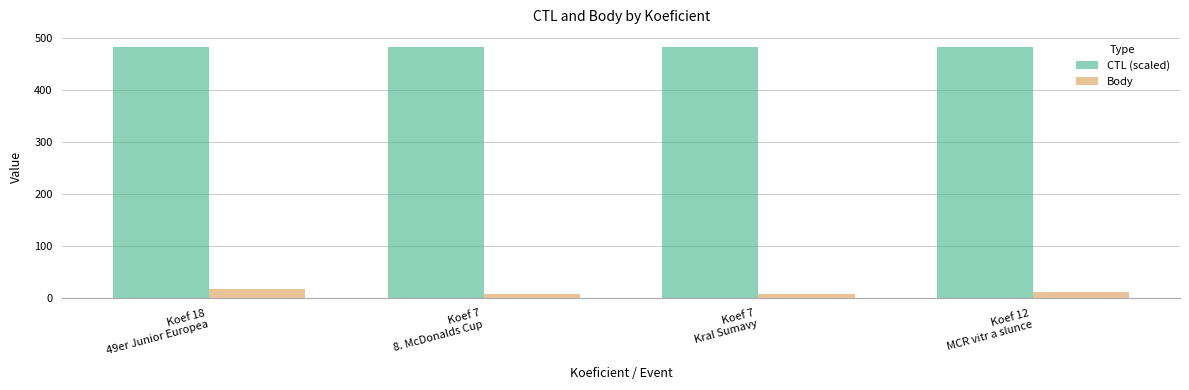

How many categories are shown in the chart?

4